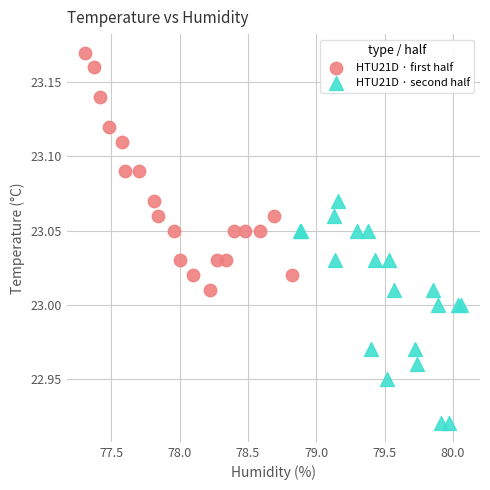

Which series contains the lowest Y value?

HTU21D · second half